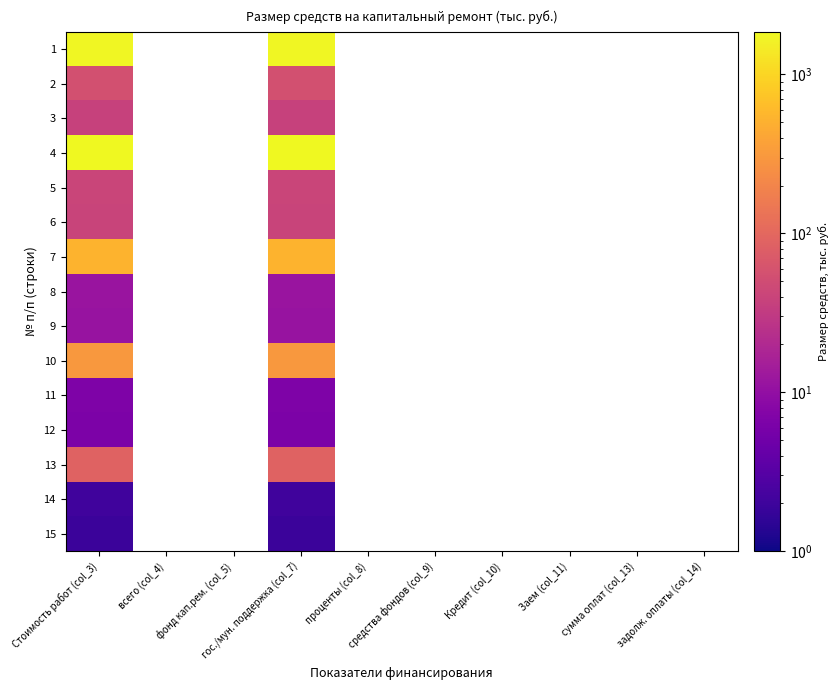

At which category is the sum across all series the highest?

Стоимость работ (col_3)